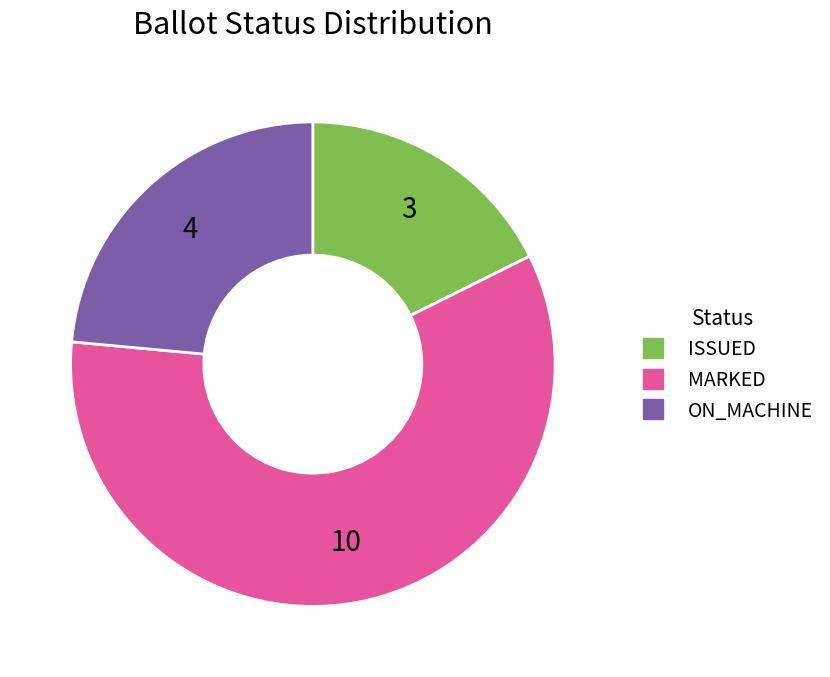

Does any single category account for the majority?

Yes